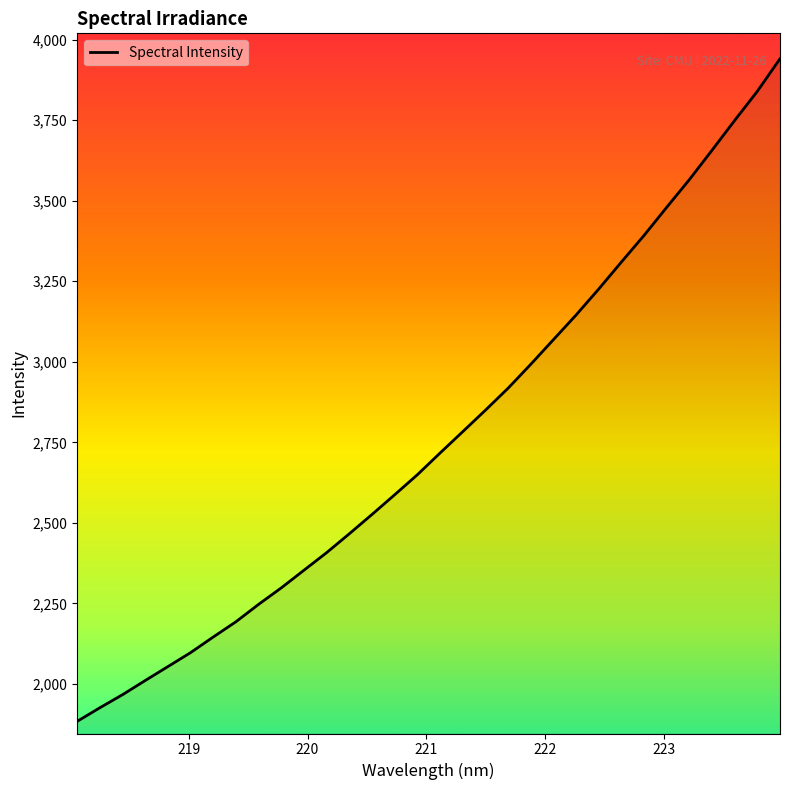

What is the sum of all values?

88454.9